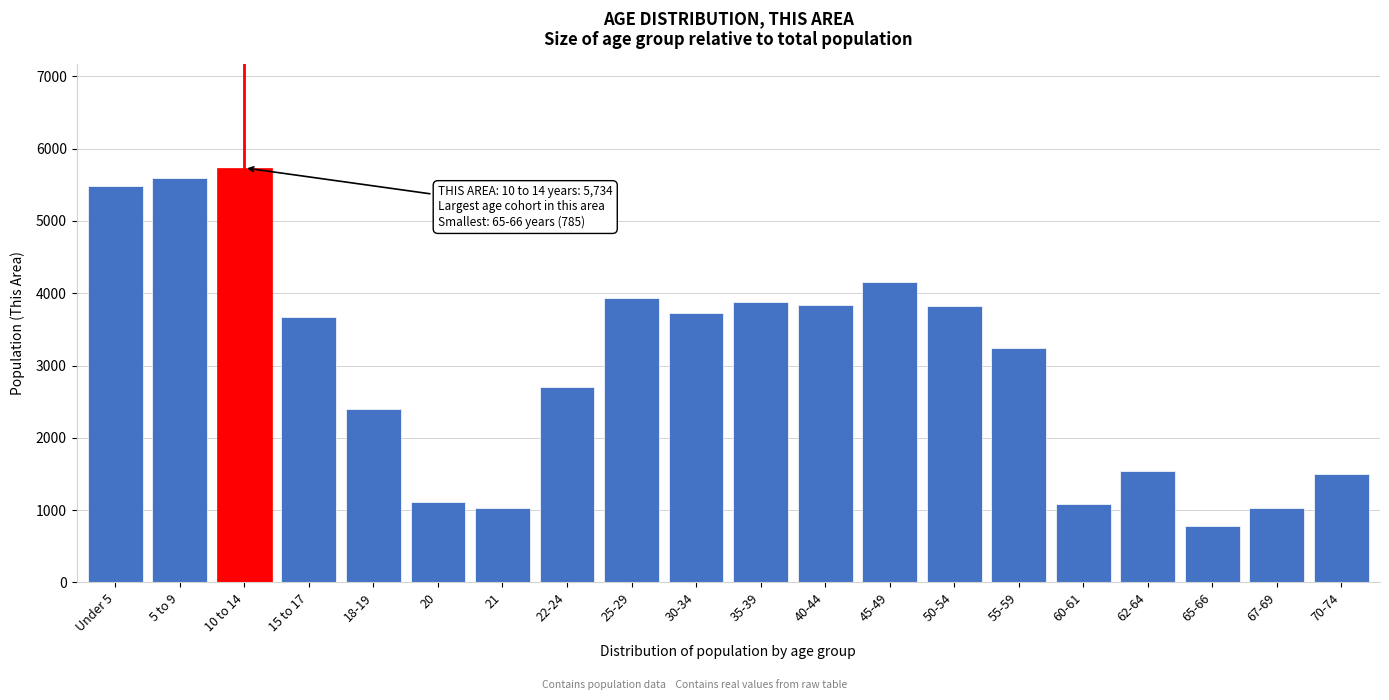

The value at 10 to 14 is 5734. True or false?

True